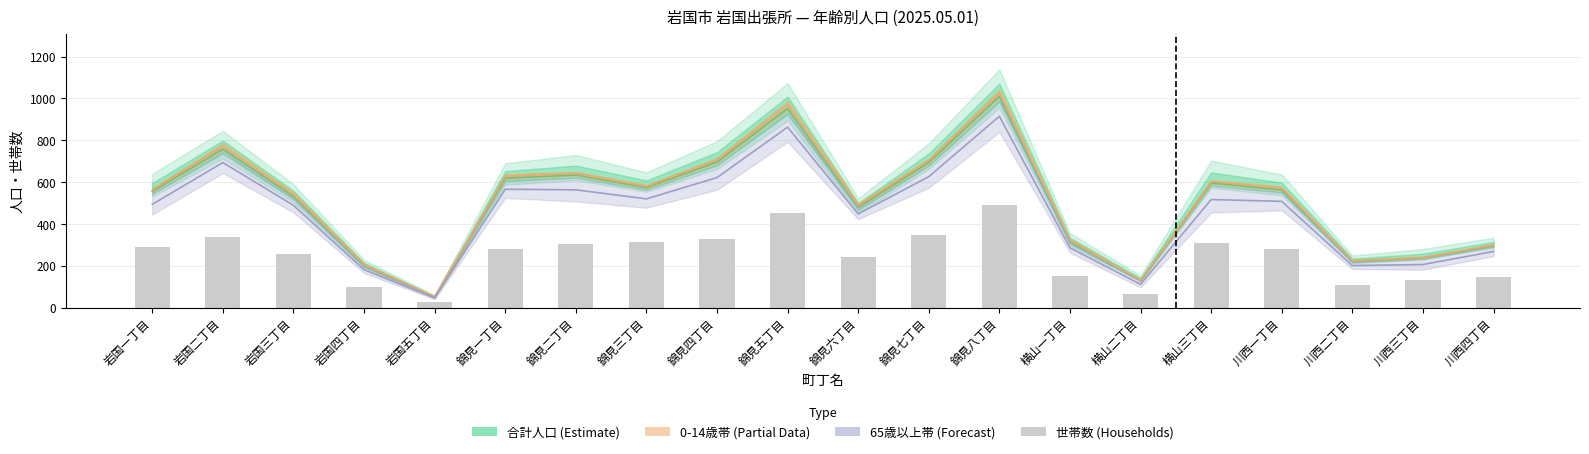

Rank the series at 横山三丁目 from lowest to highest value.

世帯数 (Households), 65歳以上帯 (Forecast), 合計人口 (Estimate), 0-14歳帯 (Partial)